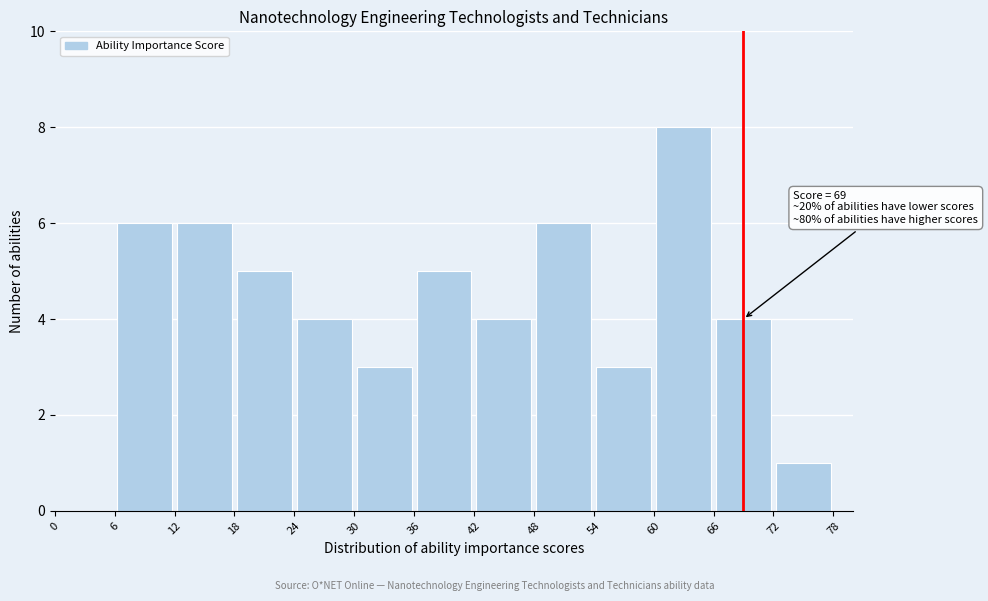

Which range on the x-axis has the tallest bar?

60 to 66